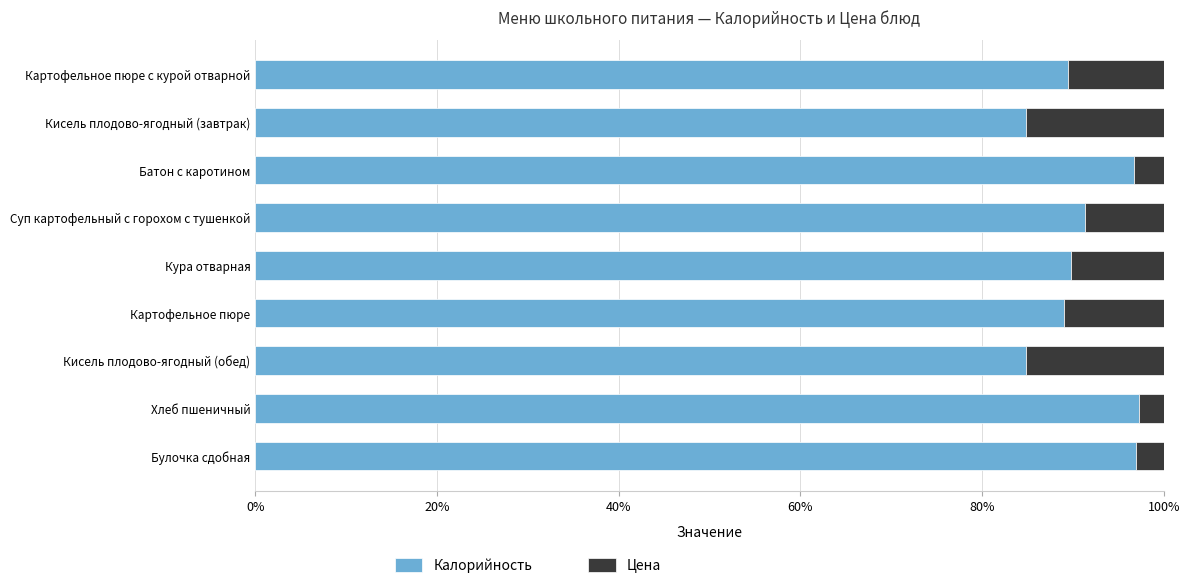

At how many categories does at least one series exceed 0?

9